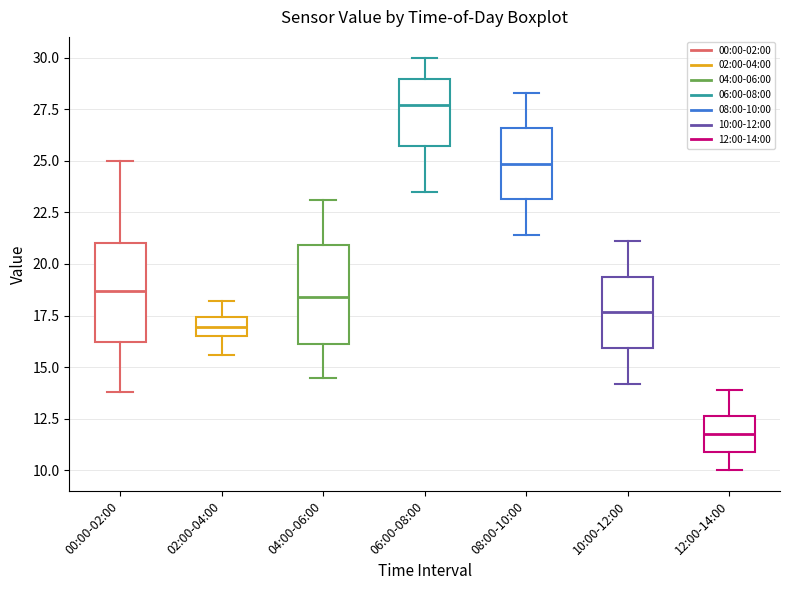

Reading left to right, read every box against the y-axis: the position of its median line, the range the box covers, and the ends of its whiskers. The values are not printed on the chart, so give them approximately, as read against the axis.

00:00-02:00: median 18.5, box 16.0 to 21.0, whiskers 14.0 to 25.0
02:00-04:00: median 17.0, box 16.5 to 17.5, whiskers 15.5 to 18.0
04:00-06:00: median 18.5, box 16.0 to 21.0, whiskers 14.5 to 23.0
06:00-08:00: median 27.5, box 25.5 to 29.0, whiskers 23.5 to 30.0
08:00-10:00: median 25.0, box 23.0 to 26.5, whiskers 21.5 to 28.5
10:00-12:00: median 17.5, box 16.0 to 19.5, whiskers 14.0 to 21.0
12:00-14:00: median 12.0, box 11.0 to 12.5, whiskers 10.0 to 14.0